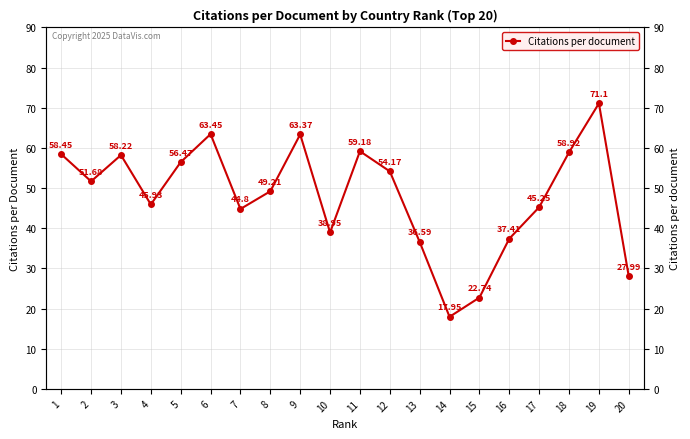

Reading left to right, list all the values displayed in this chart.

58.5	51.7	58.2	45.9	56.5	63.5	44.8	49.2	63.4	39.0	59.2	54.2	36.6	17.9	22.7	37.4	45.2	58.9	71.1	28.0